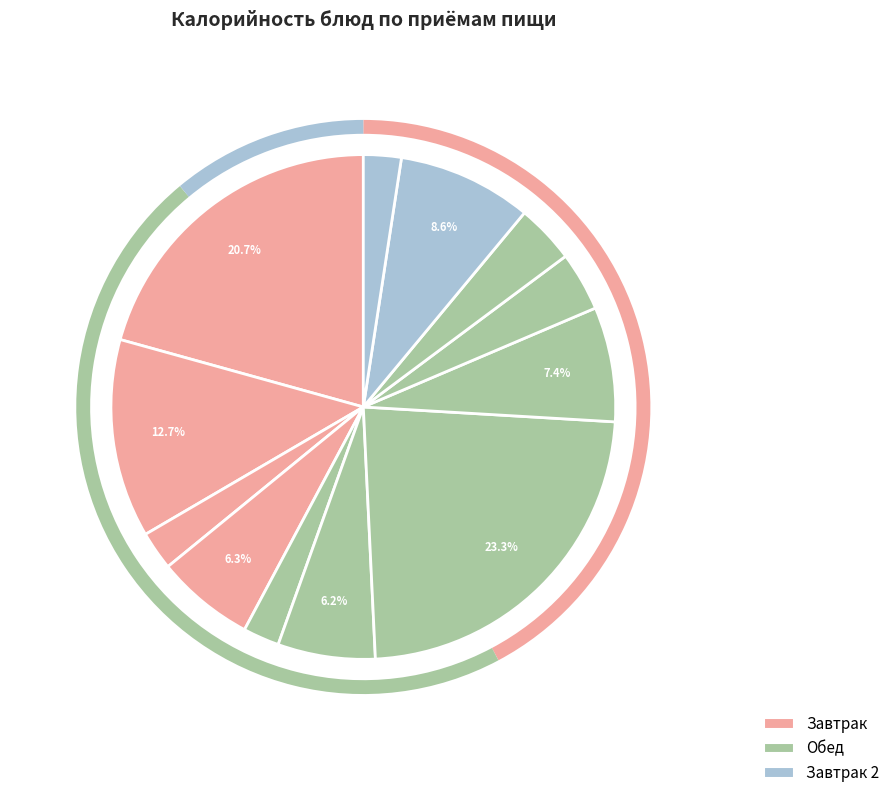

How many slices are in this pie chart?

12